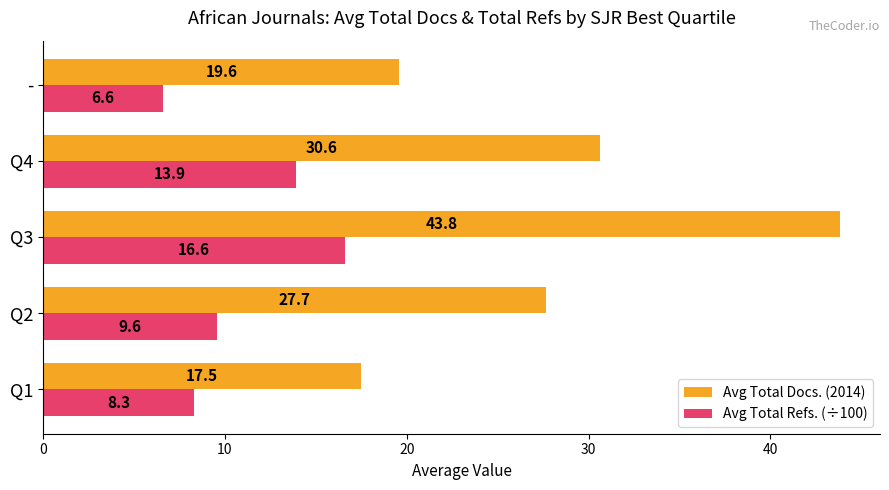

Which series has the largest range (max minus min)?

Avg Total Docs. (2014)